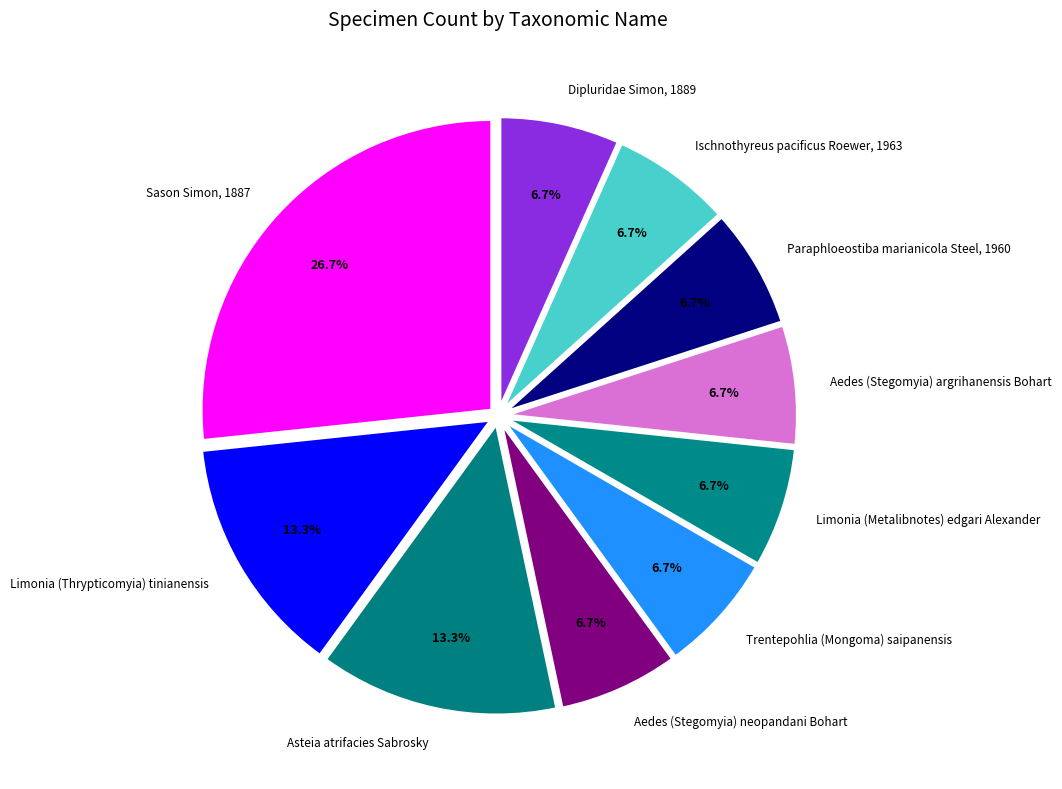

To the nearest percent, what is the difference between the largest and smallest slice percentages?

20%